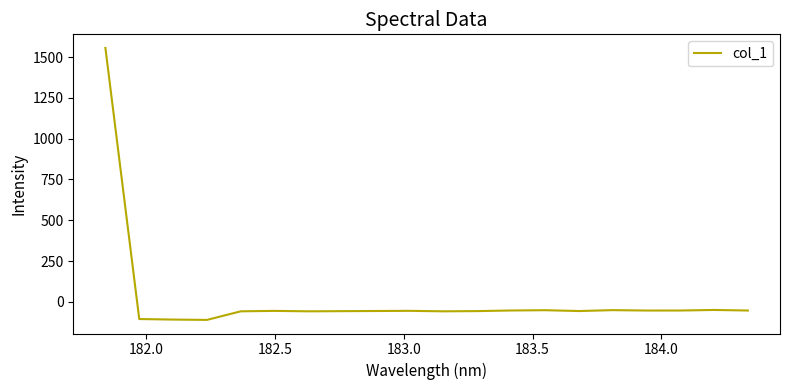

True or false: there are more than 2 points higher than both neighbors.

True